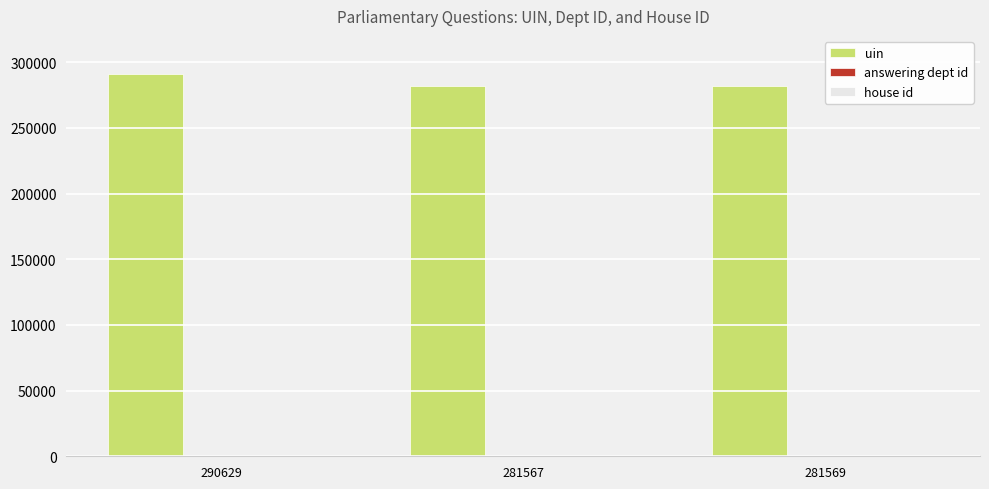

Count the number of data series in this chart.

3